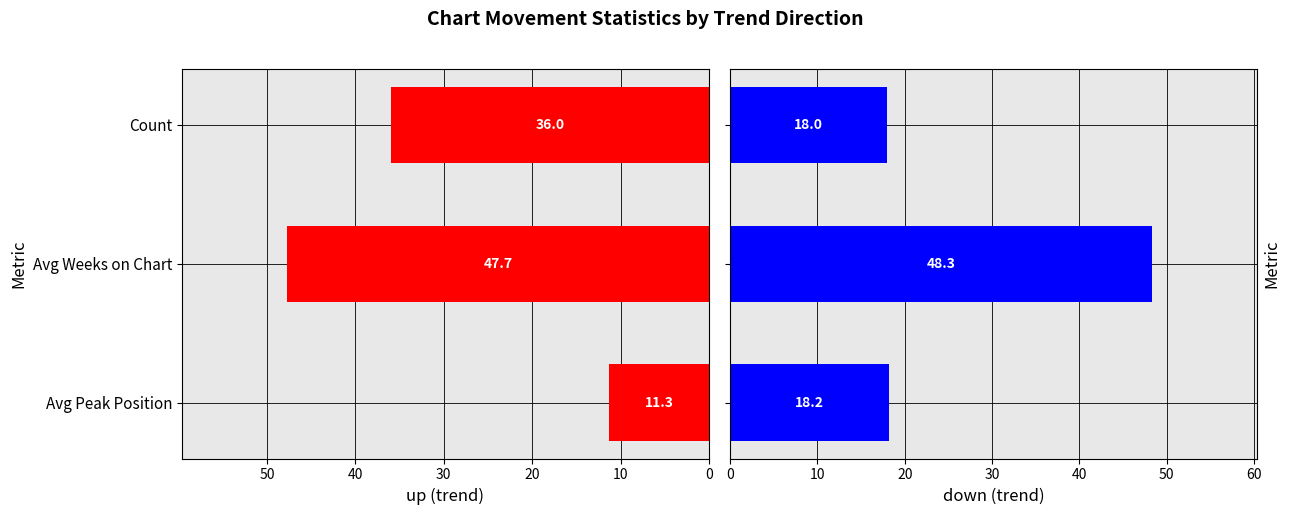

At Avg Peak Position, list the series in order from smallest to largest.

up, down